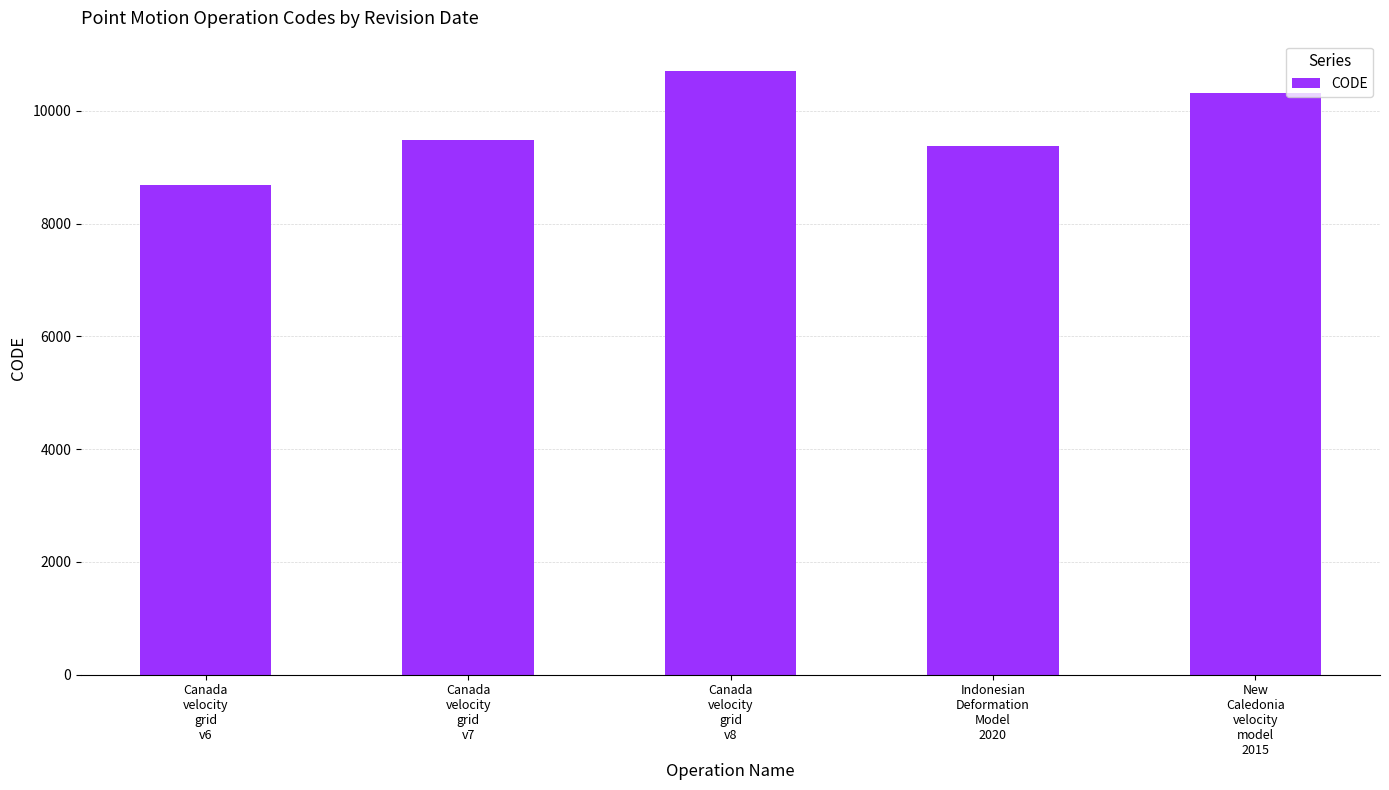

What is the average value?

9713